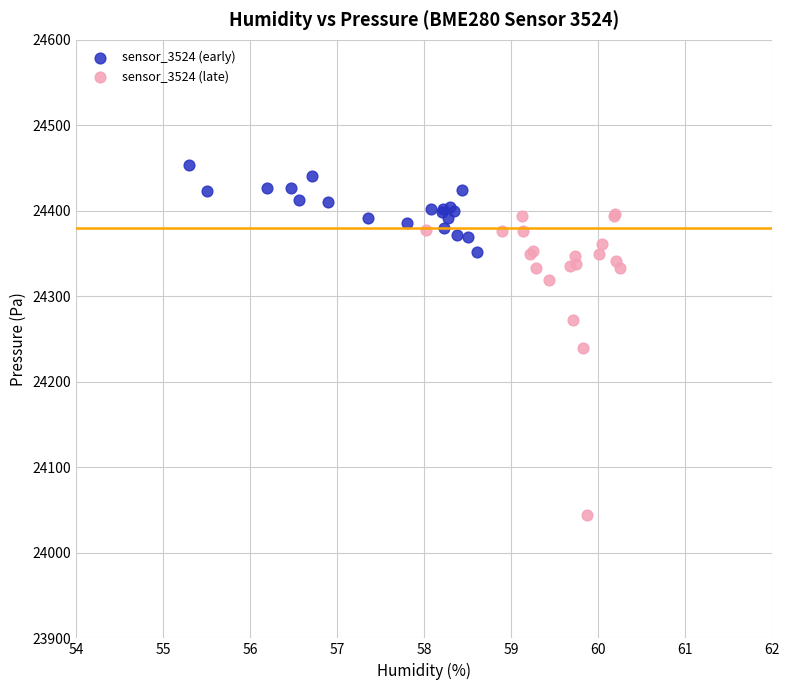

Which series contains the lowest Y value?

sensor_3524 (late)